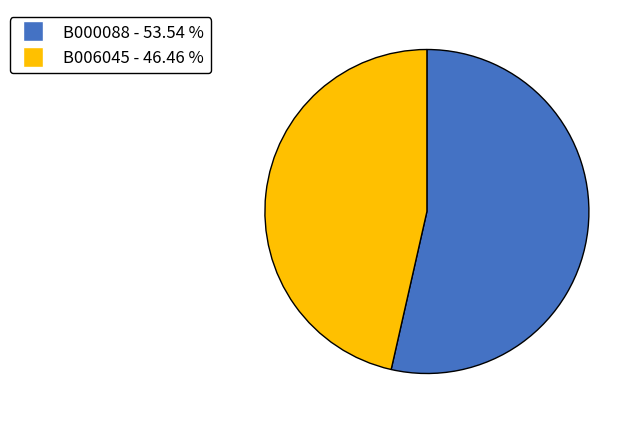

Which category has the biggest portion of the pie?

B000088